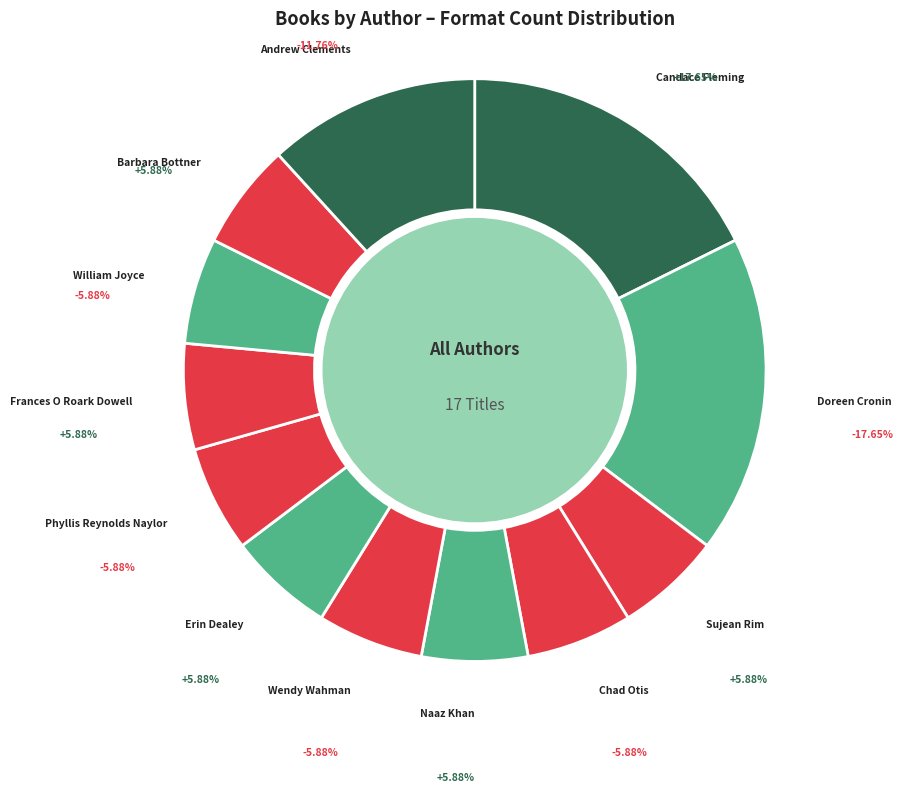

How many segments does this pie chart have?

12